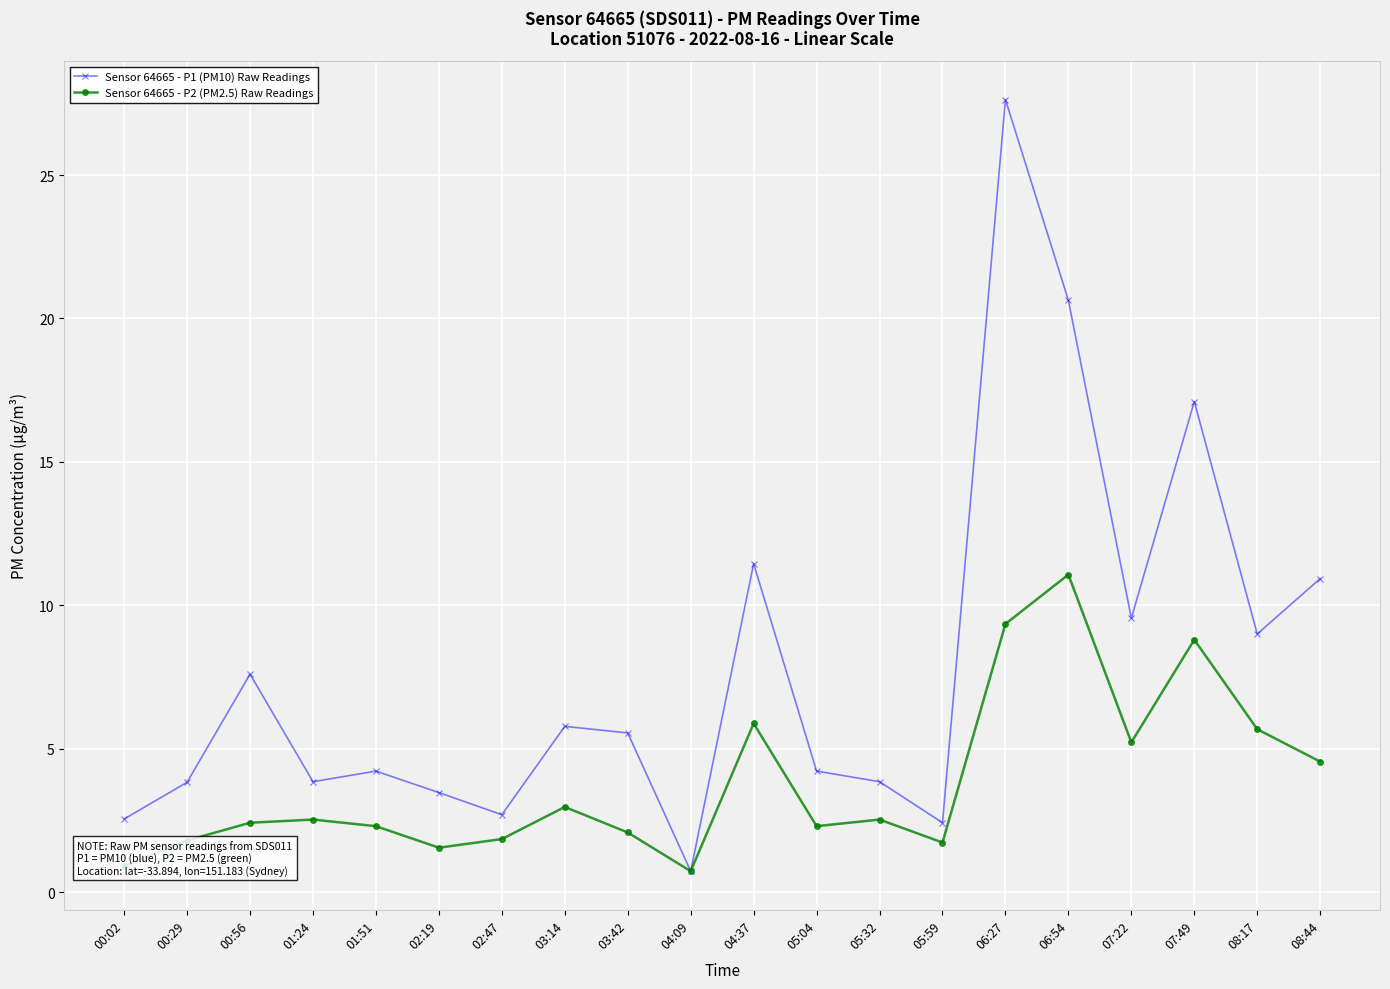

Rank the series by their maximum value, from highest to lowest.

Sensor 64665 - P1 (PM10) Raw Readings, Sensor 64665 - P2 (PM2.5) Raw Readings